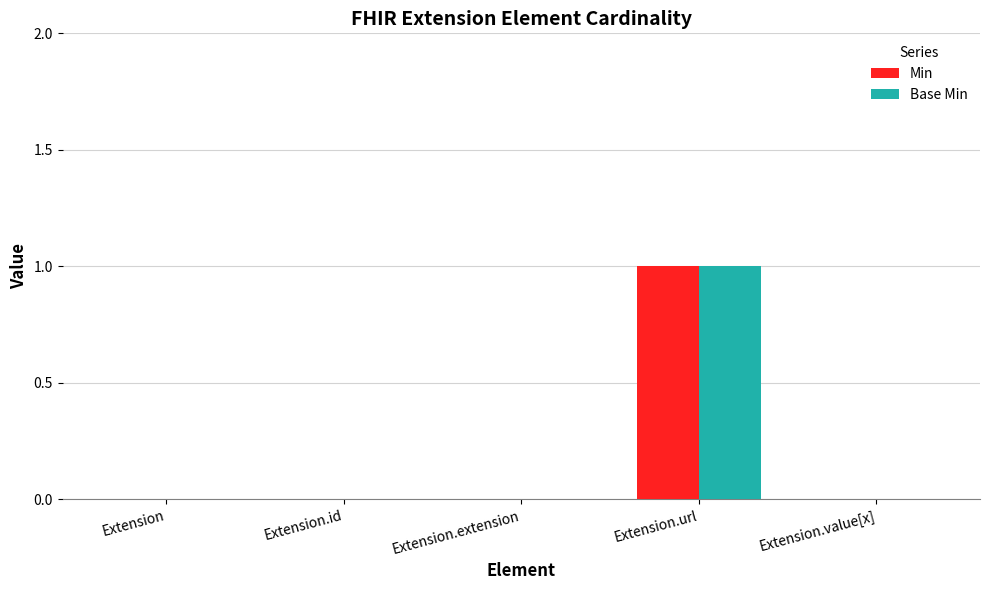

What is the sum of the Base Min values at Extension.url and Extension.extension?

1